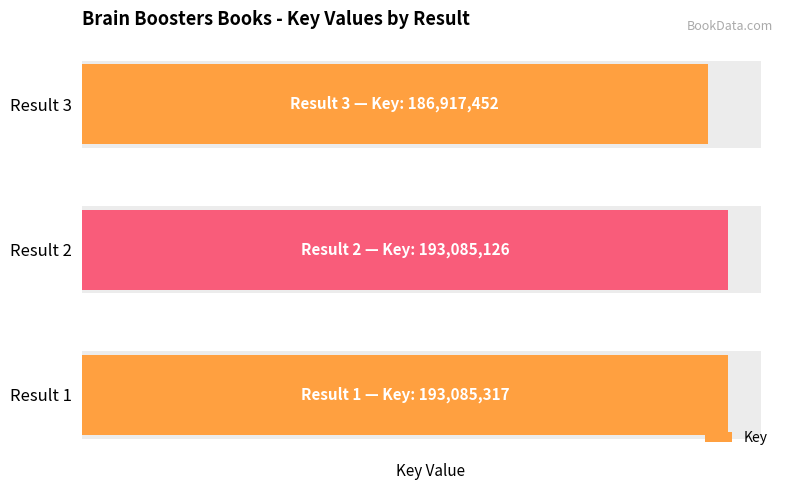

What is the smallest value displayed?

186917452